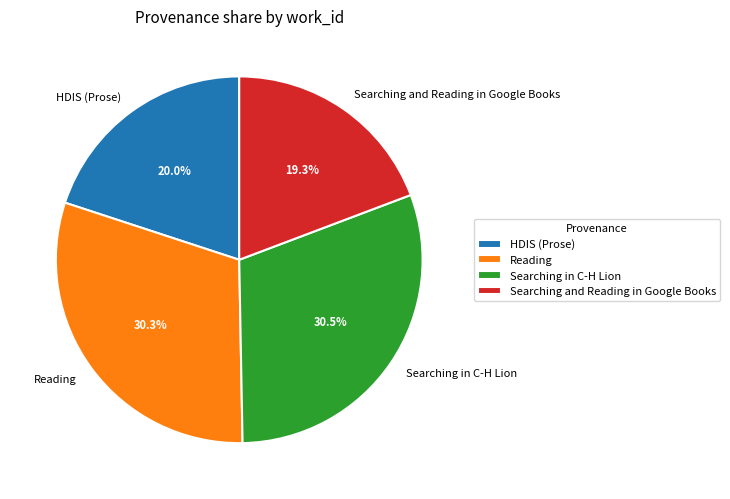

Does Reading represent more than half of the total?

No